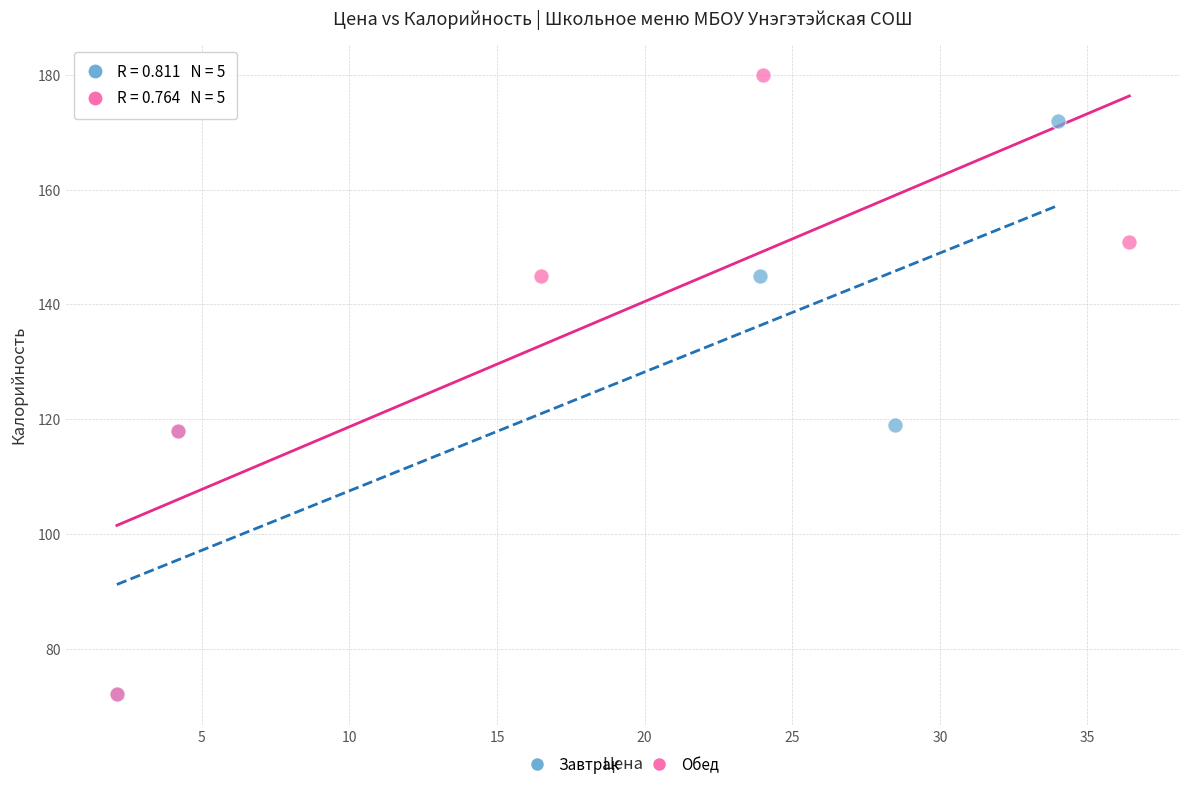

Which series has the widest spread of Y values?

Обед